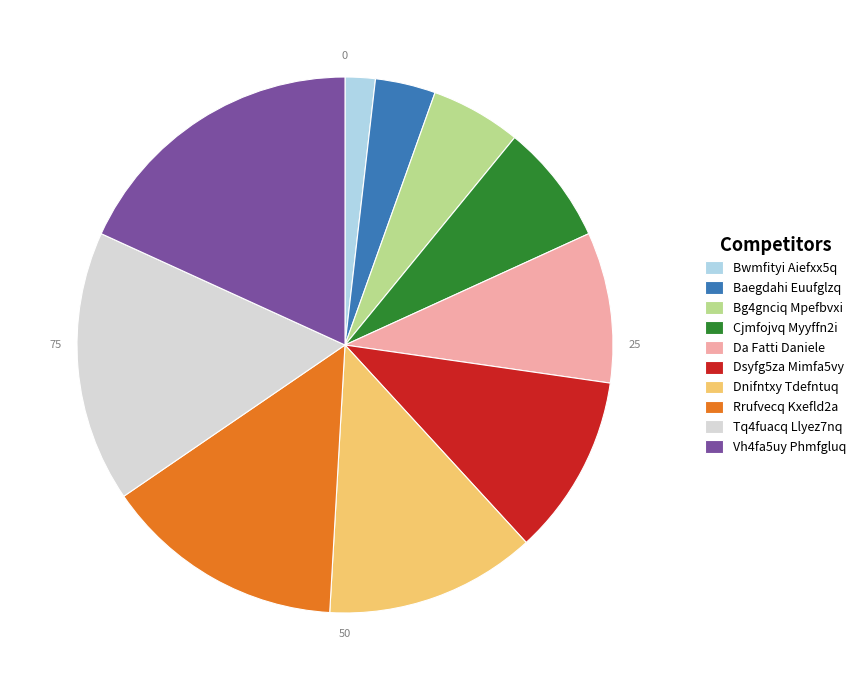

Is the sum of Tq4fuacq Llyez7nq and Vh4fa5uy Phmfgluq greater than half?

No